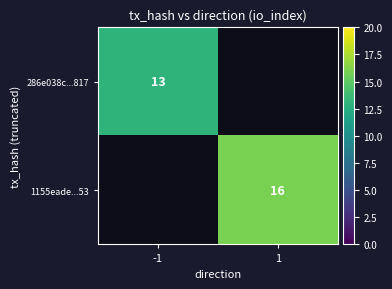

True or false: 286e038c...817 has a value of 13 at -1.

True